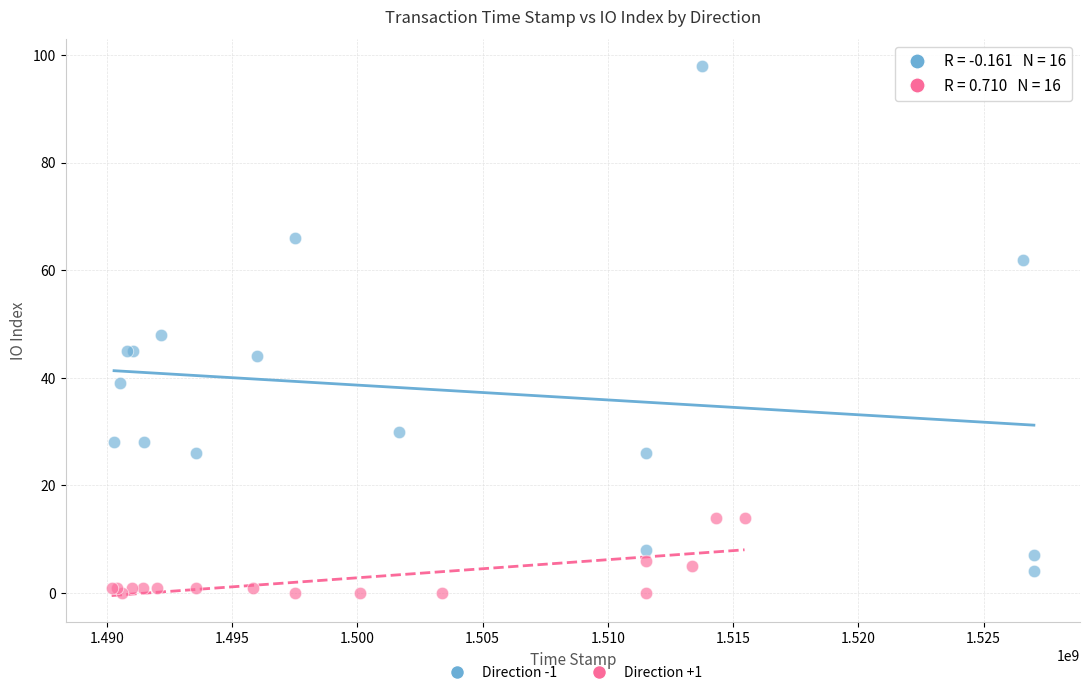

Which series reaches the maximum Y coordinate?

Direction -1